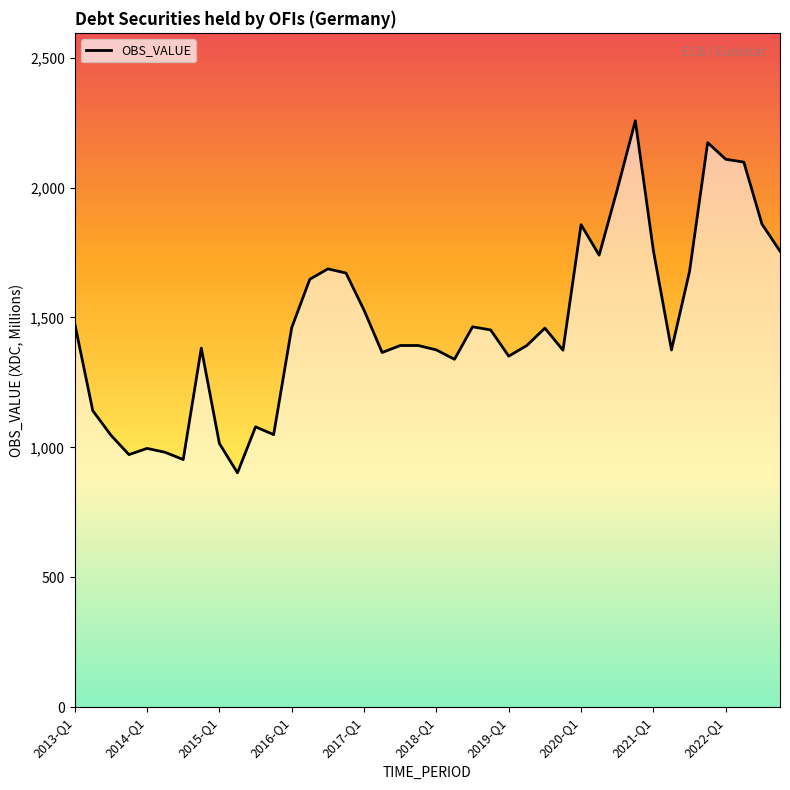

List the labels in order of value, smallest first.

2015-Q2, 2014-Q3, 2013-Q4, 2014-Q2, 2014-Q1, 2015-Q1, 2013-Q3, 2015-Q4, 2015-Q3, 2013-Q2, 2018-Q2, 2019-Q1, 2017-Q2, 2019-Q4, 2018-Q1, 2021-Q2, 2014-Q4, 2017-Q3, 2017-Q4, 2019-Q2, 2018-Q4, 2019-Q3, 2016-Q1, 2018-Q3, 2013-Q1, 2017-Q1, 2016-Q2, 2016-Q4, 2021-Q3, 2016-Q3, 2020-Q2, 2022-Q4, 2021-Q1, 2020-Q1, 2022-Q3, 2020-Q3, 2022-Q2, 2022-Q1, 2021-Q4, 2020-Q4